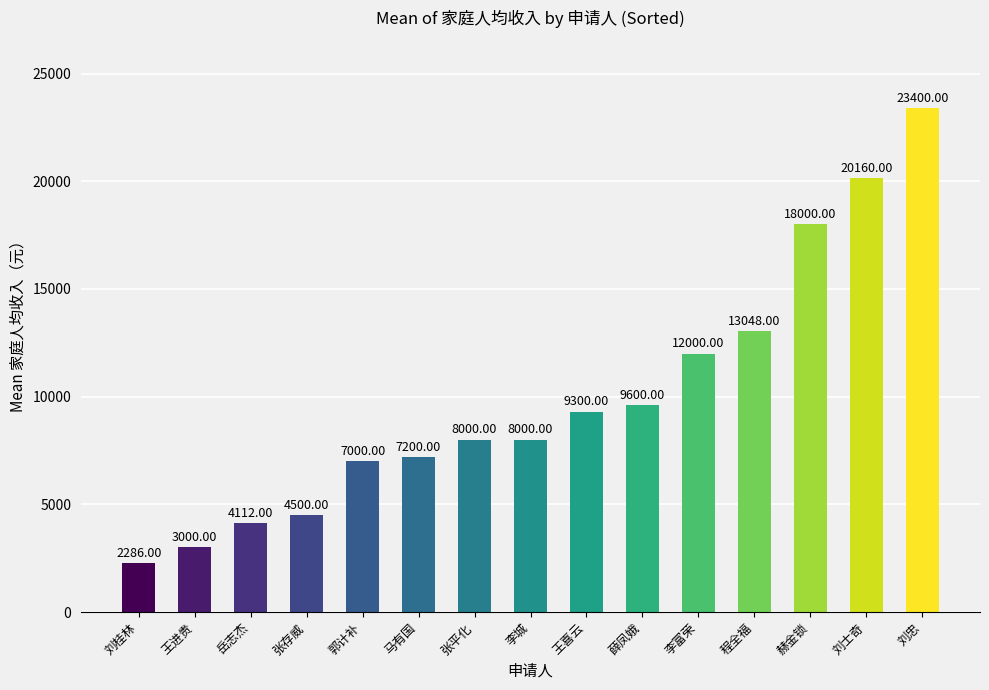

What is the label of the 12th bar from the left?

程全福